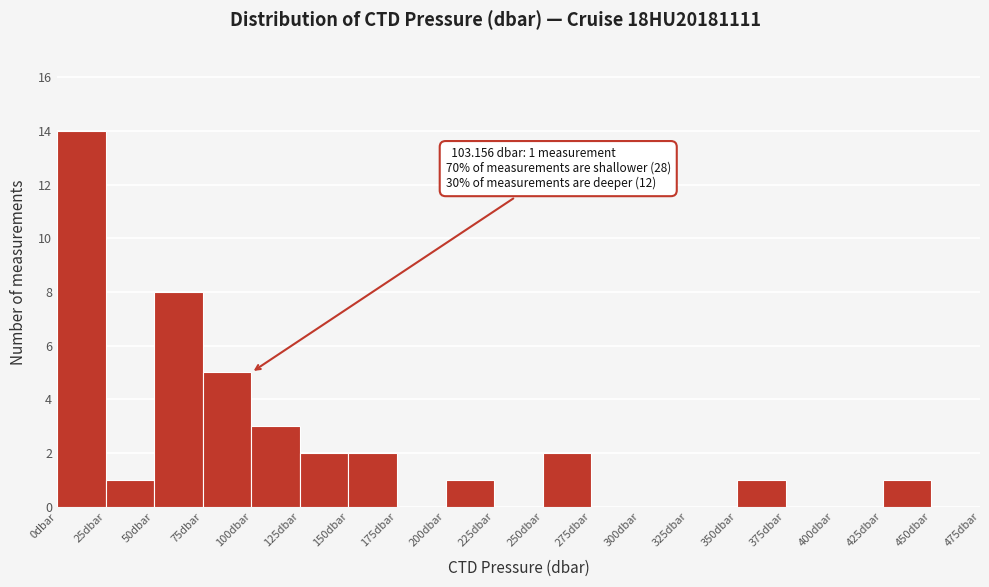

Over which range of the x-axis is the bar tallest?

0 to 25